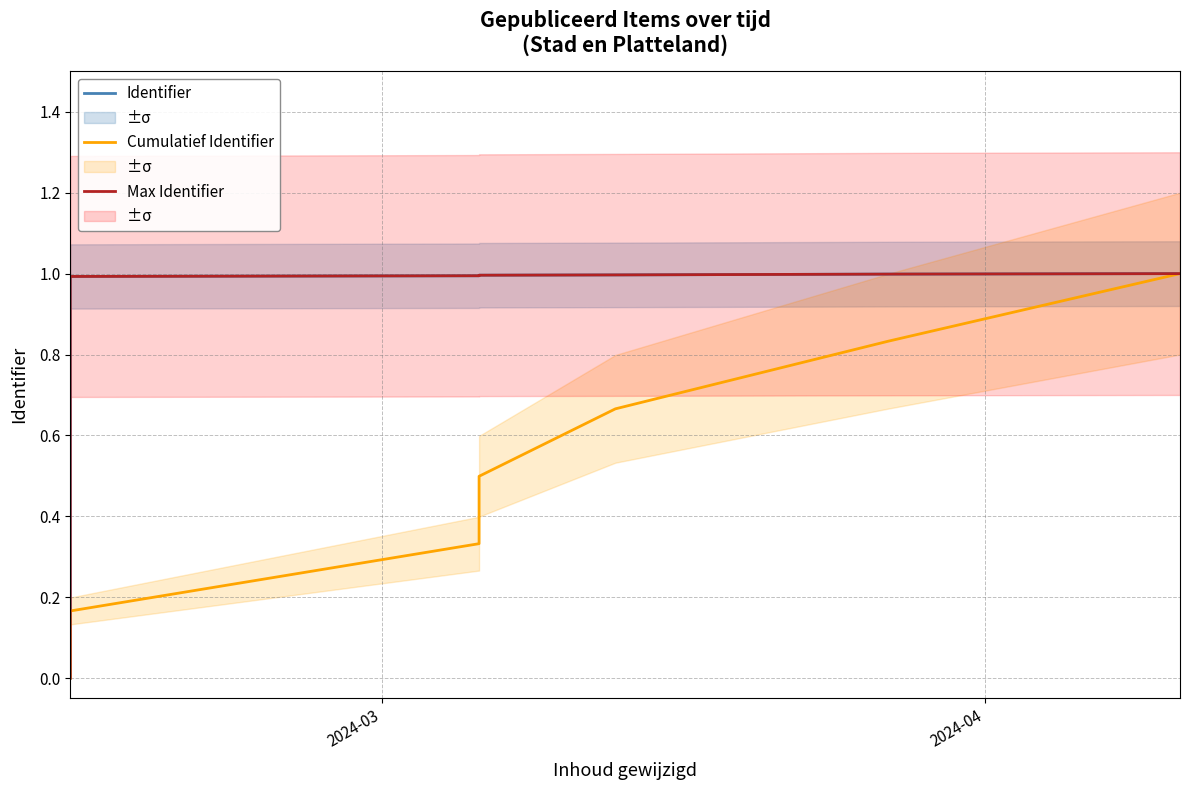

Count the number of data series in this chart.

3